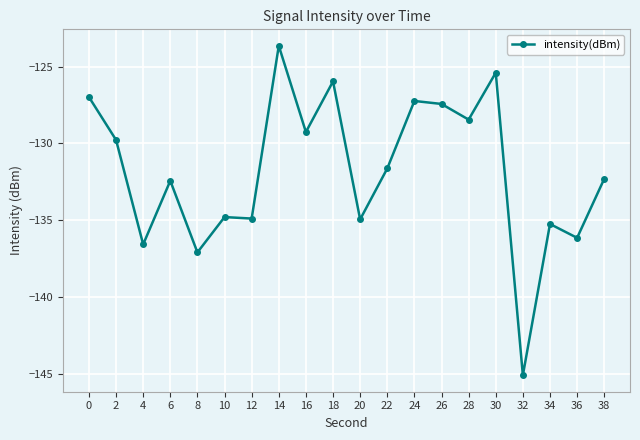

What is the difference between the maximum and minimum values?

21.5